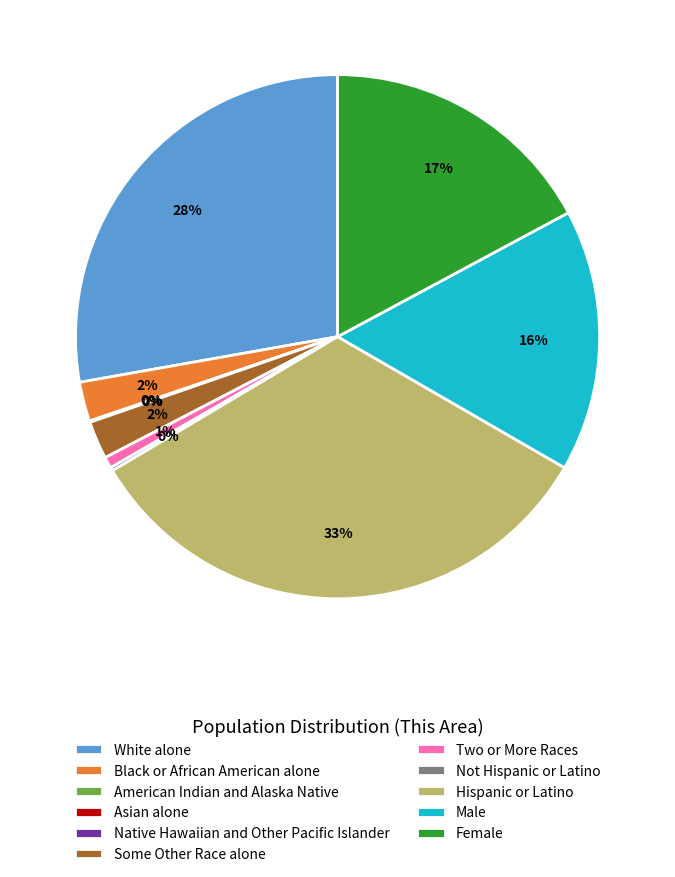

Is there a majority slice in this chart?

No